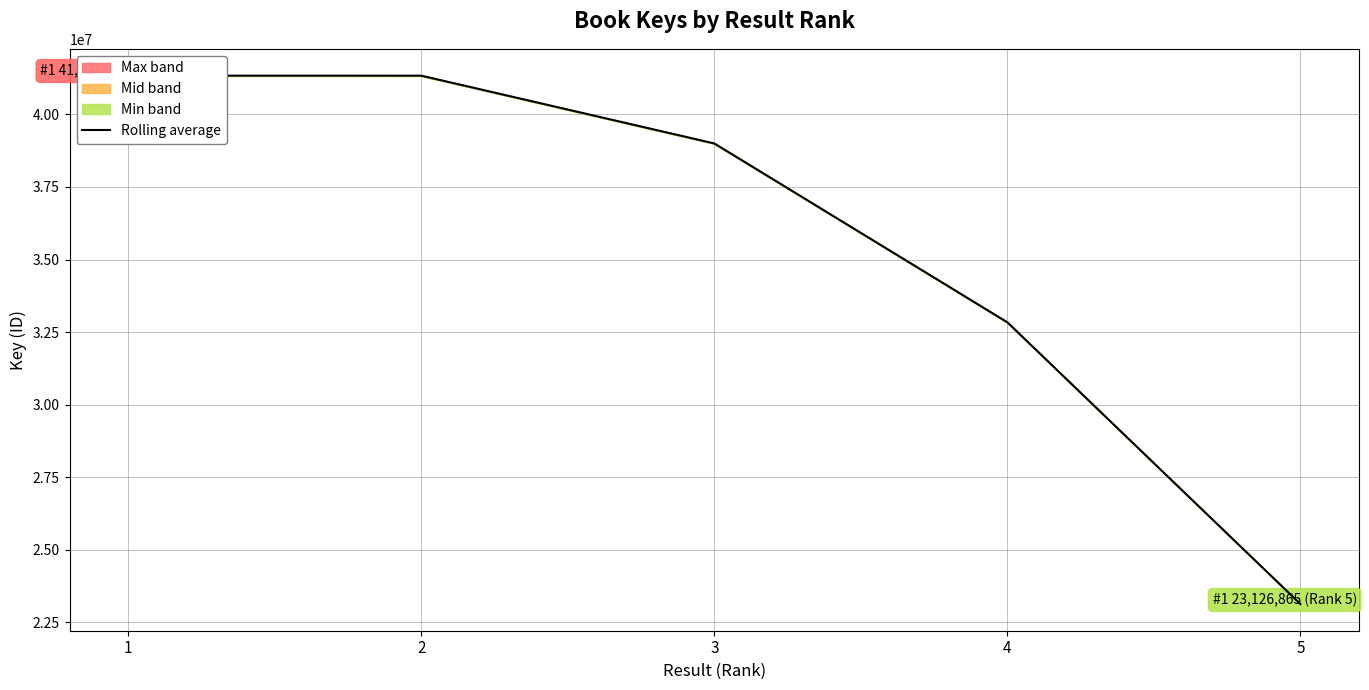

What is the smallest value displayed?

23126865